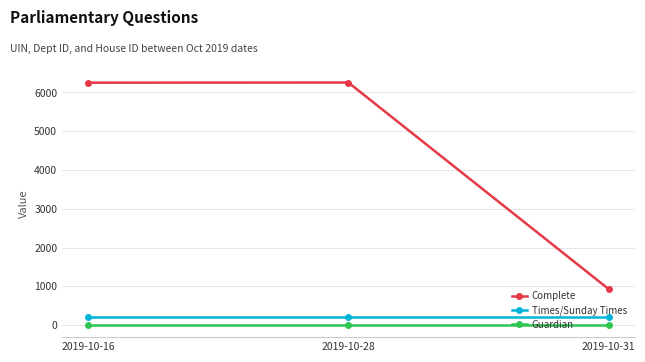

What is the approximate value of Guardian at 2019-10-31?

1